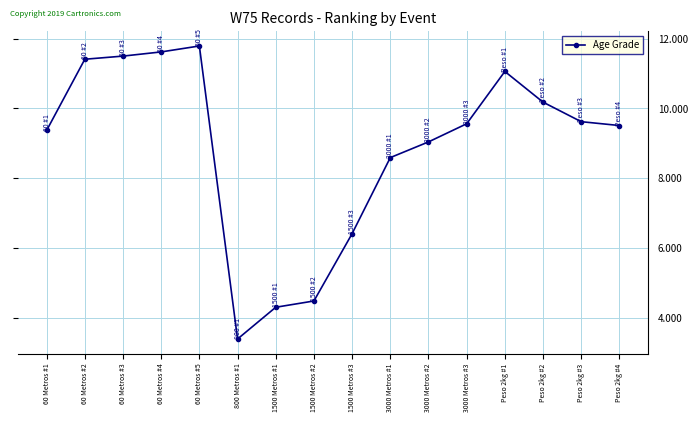

What is the sum of the values at 800 Metros #1 and 3000 Metros #3?

13.0